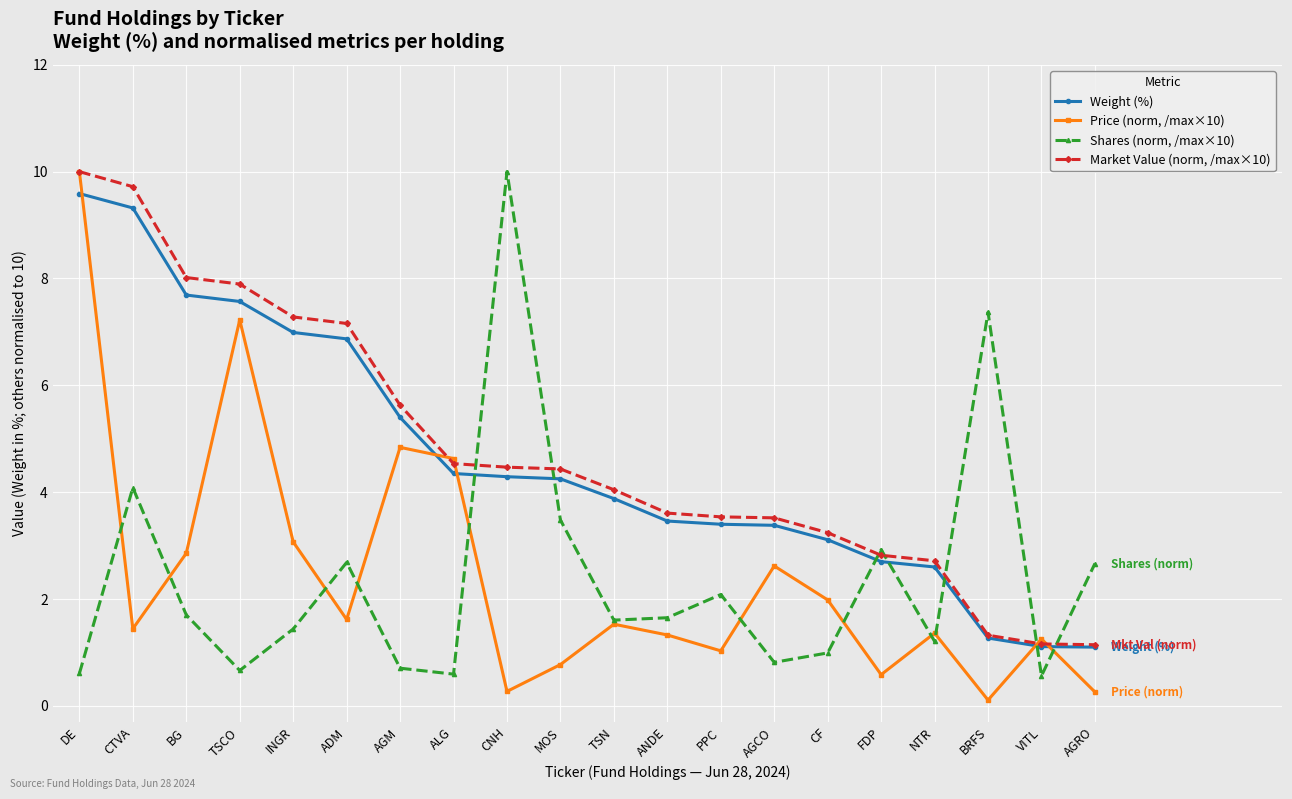

What is the total value across all series at VITL?

4.1